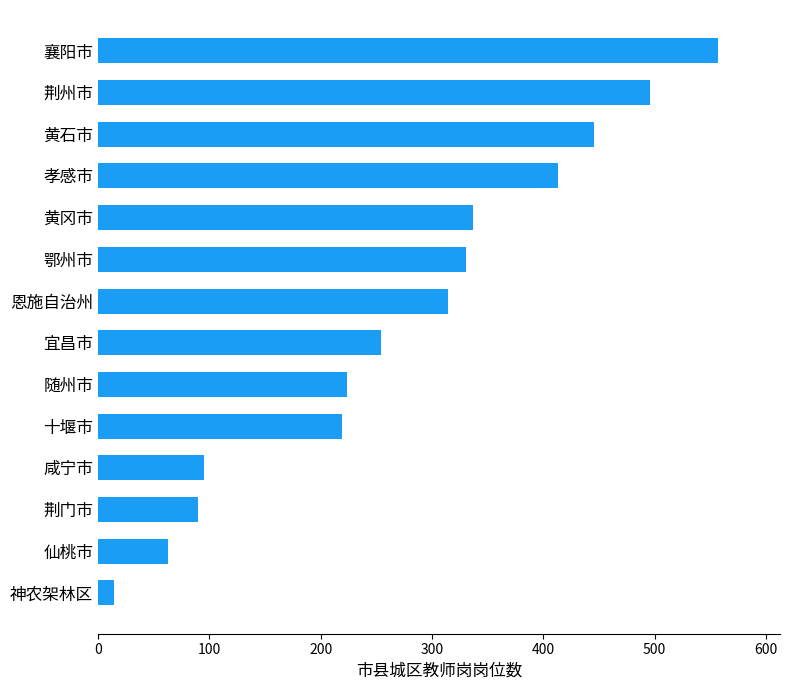

Does the chart contain stacked bars?

No